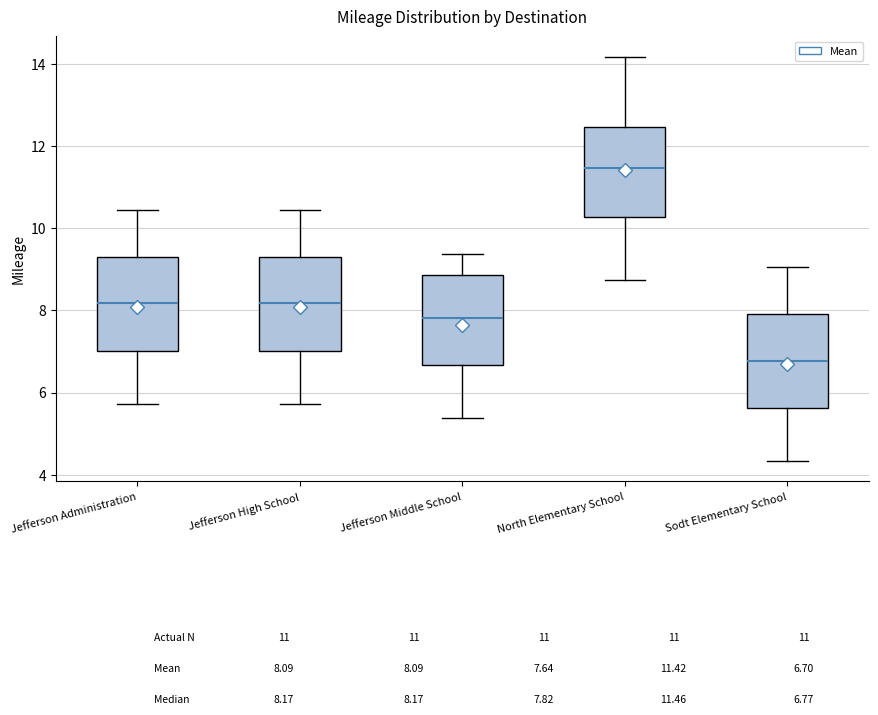

Which box has the lowest median line?

Sodt Elementary School